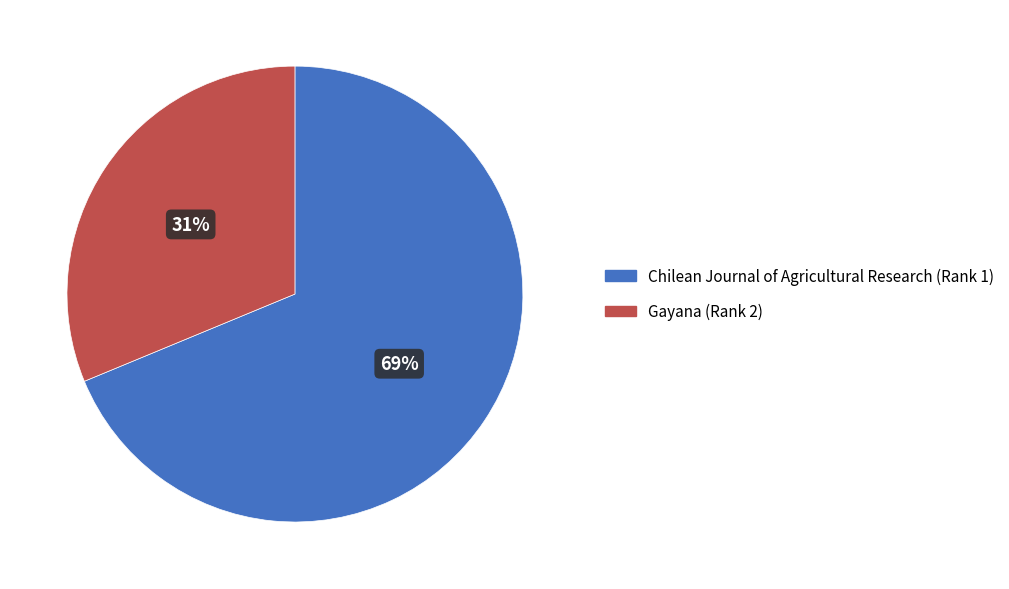

Does Chilean Journal of Agricultural Research (Rank 1) represent more than half of the total?

Yes